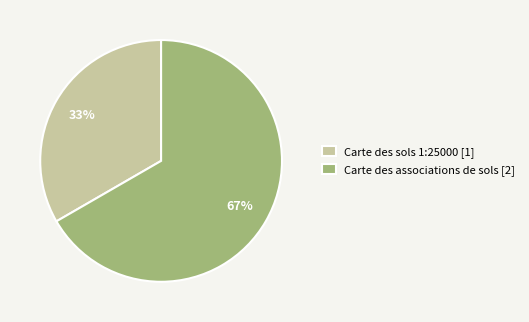

How many segments does this pie chart have?

2